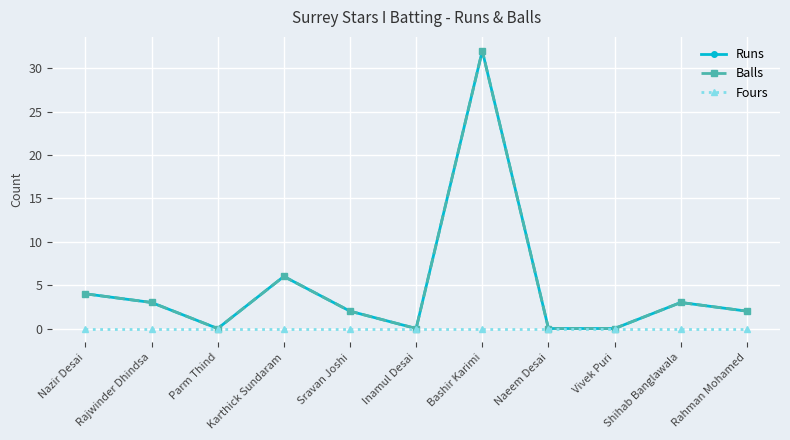

Reading left to right, extract all data points from this chart.

Runs: 4	3	0	6	2	0	32	0	0	3	2
Balls: 4	3	0	6	2	0	32	0	0	3	2
Fours: 0	0	0	0	0	0	0	0	0	0	0